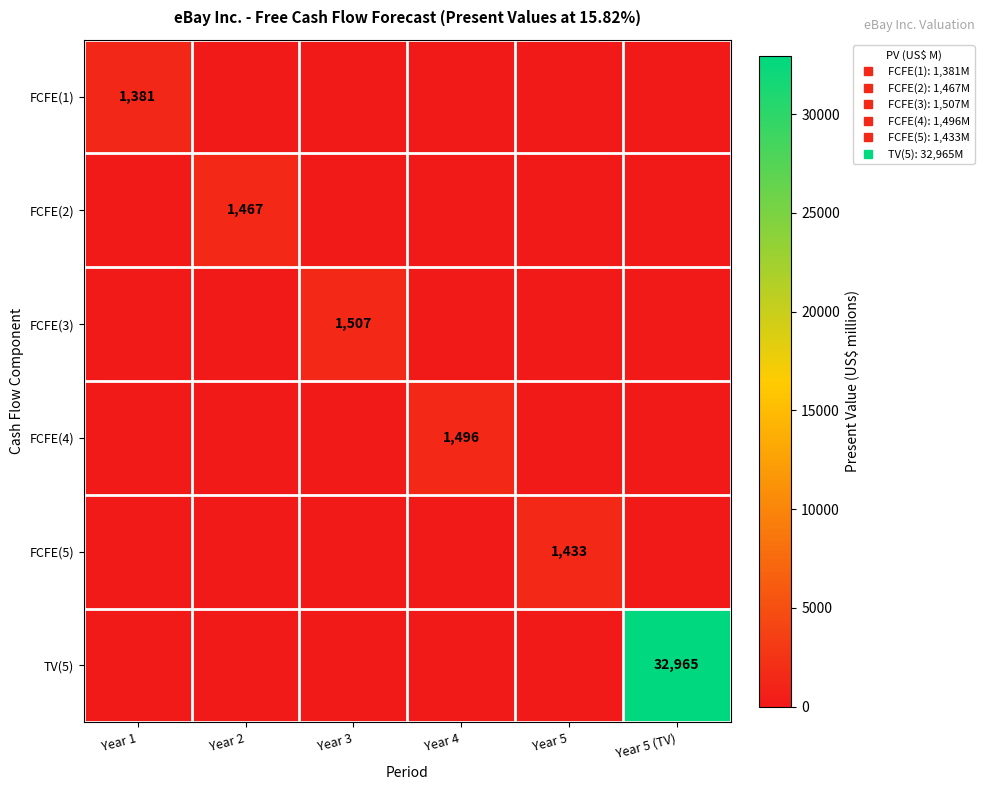

The FCFE(3) series shows 0 at Year 1. True or false?

True